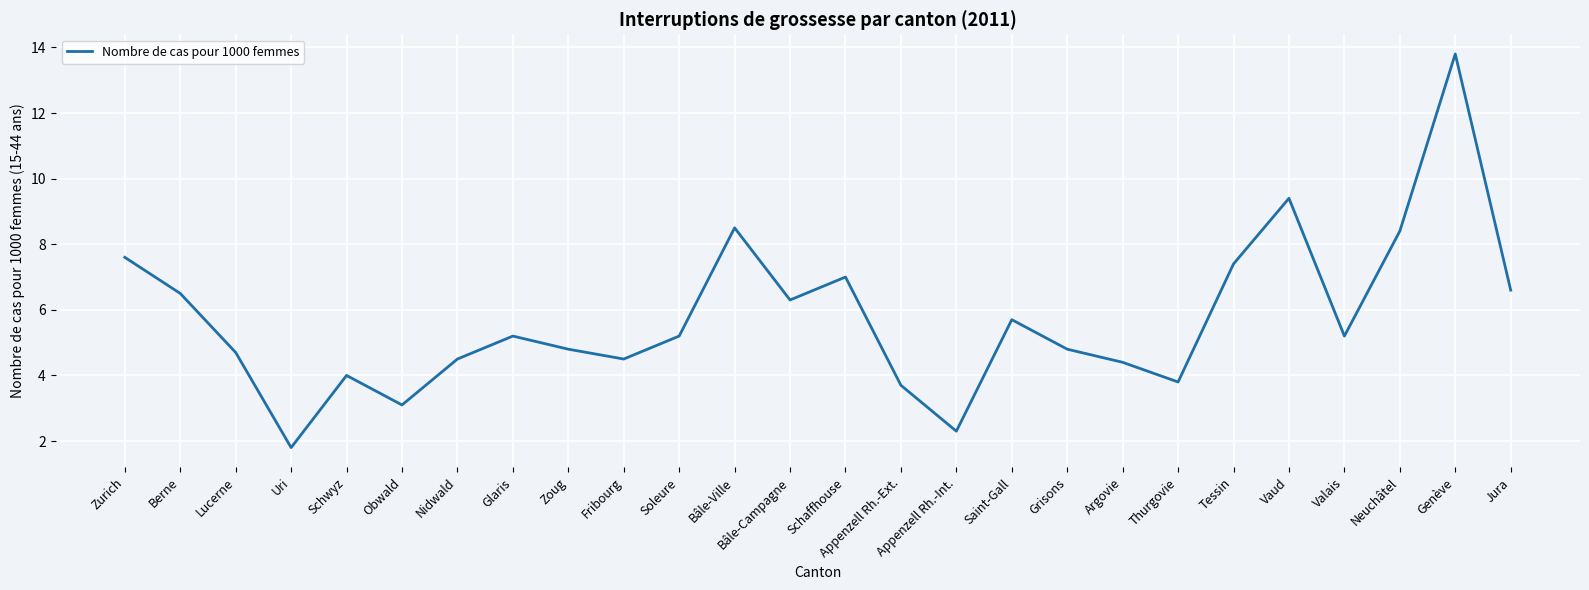

How many lines are shown in the chart?

1